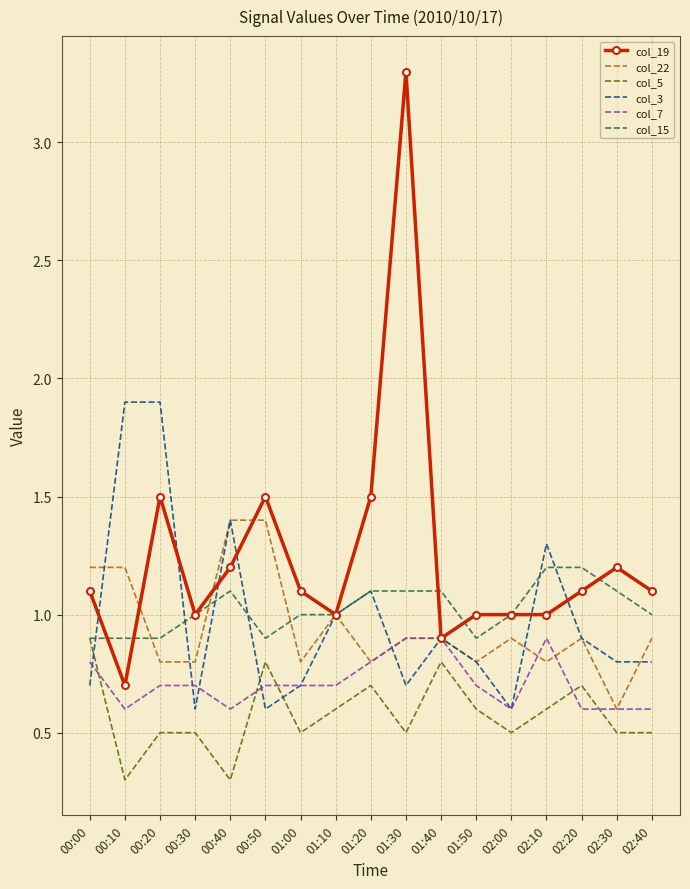

True or false: col_19 has more than 1 interior local peaks.

True